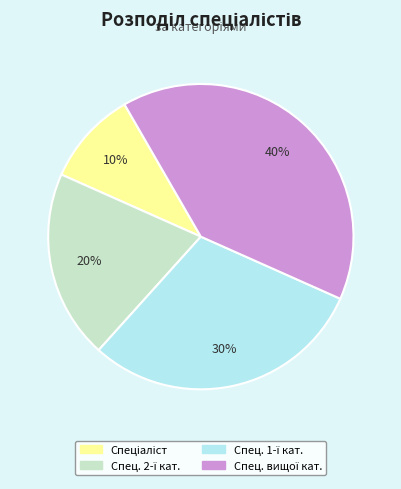

Count the number of slices in the pie.

4